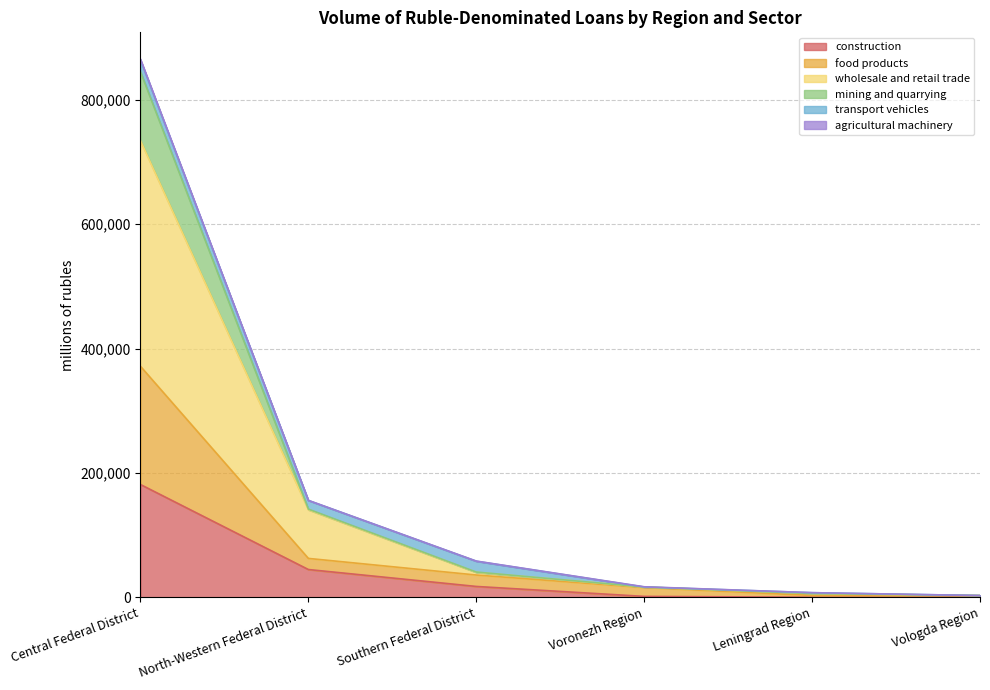

True or false: mining and quarrying has a value of 18945 at Southern Federal District.

False